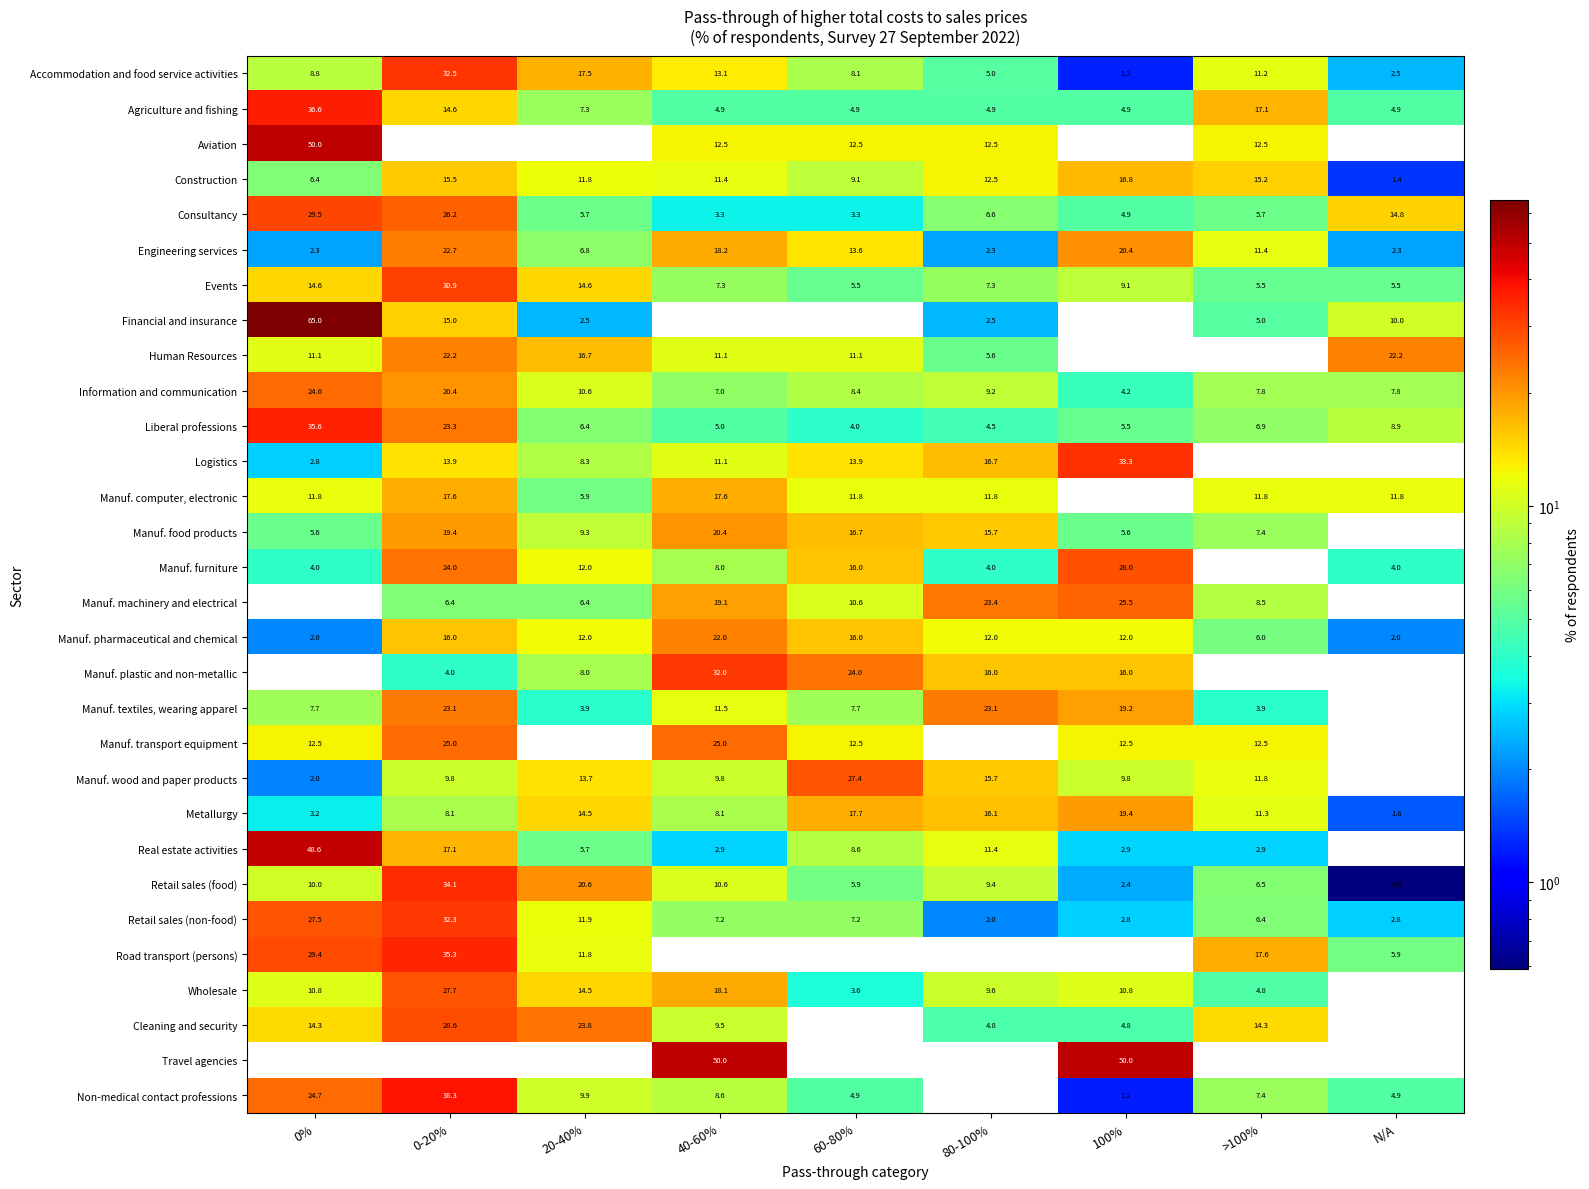

What is the sum of the Construction values at 0-20% and 0%?

21.9